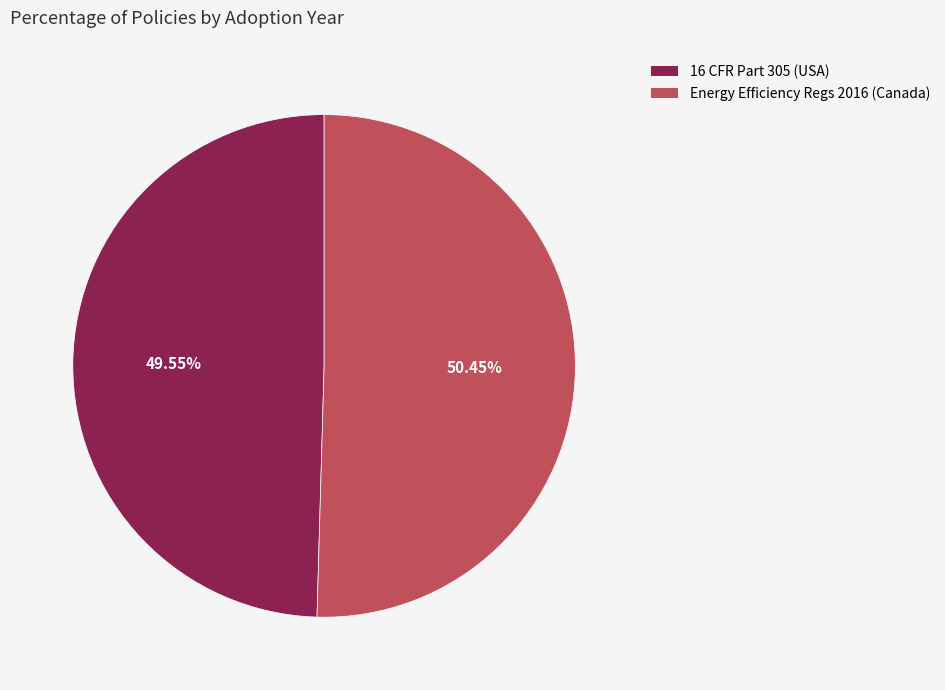

Does any single category account for the majority?

Yes